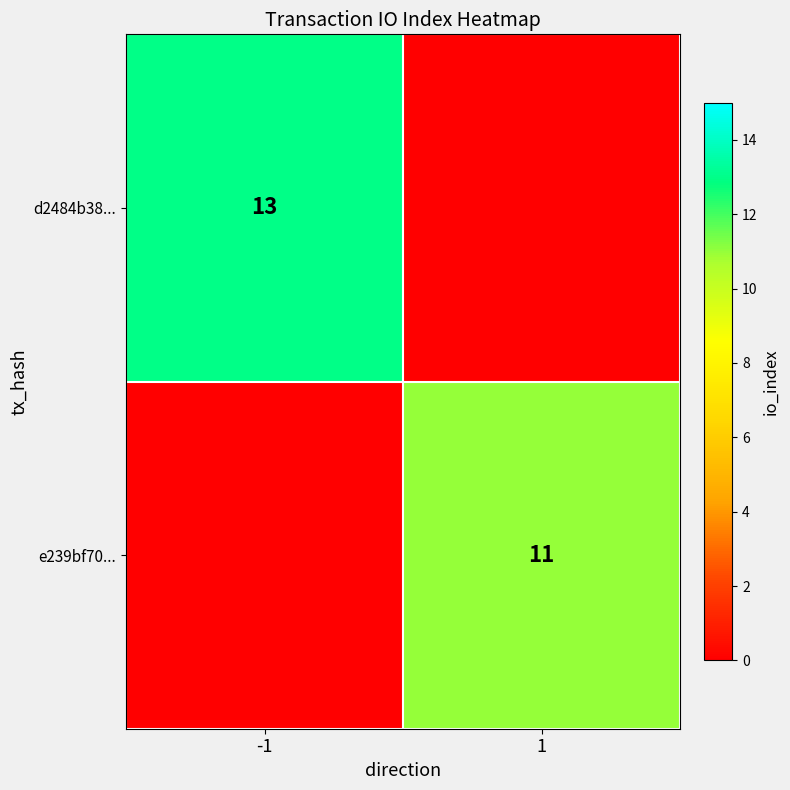

The d2484b38... series shows 13 at -1. True or false?

True